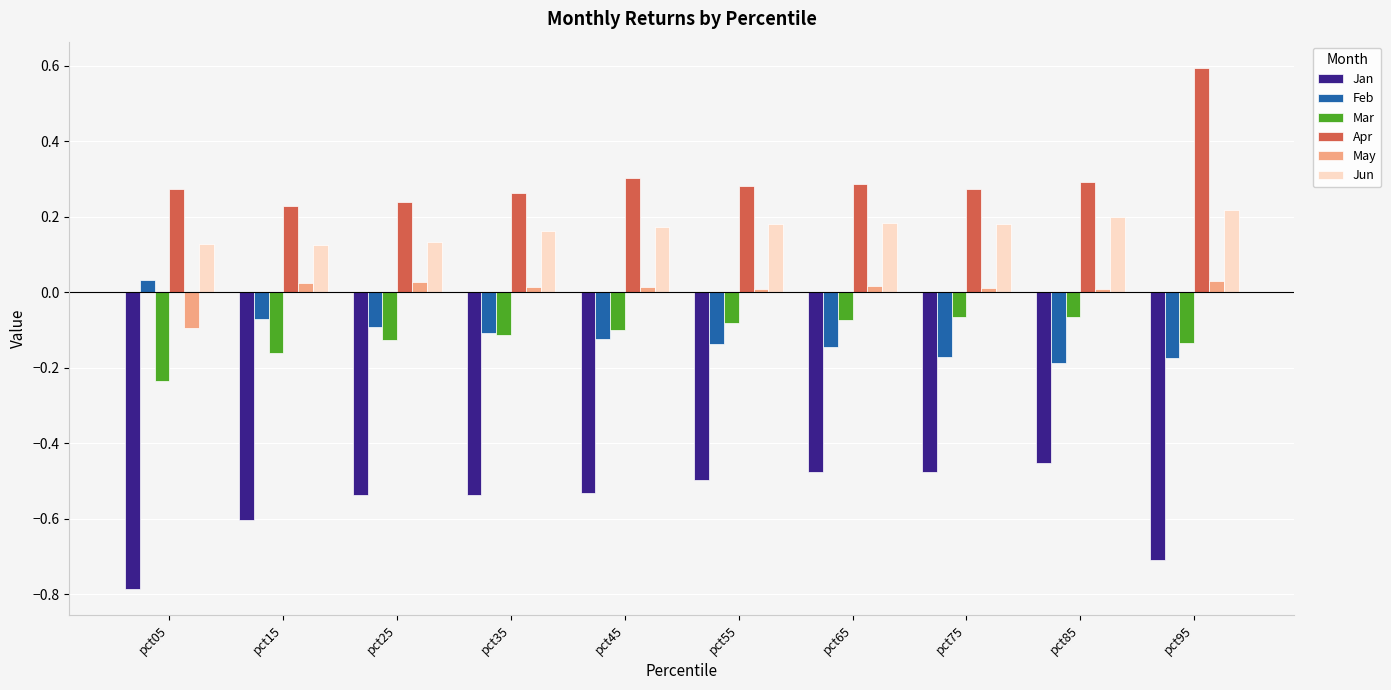

What is the average value of the Jan series?

-0.6